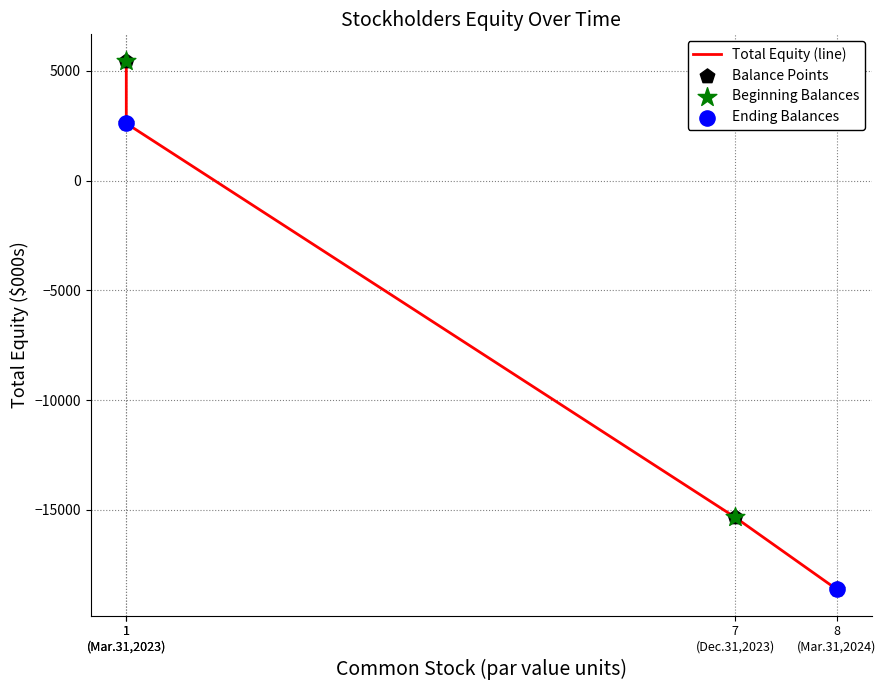

What is the change in value from 7 (Dec.31,2023) to 8 (Mar.31,2024)?

-3275